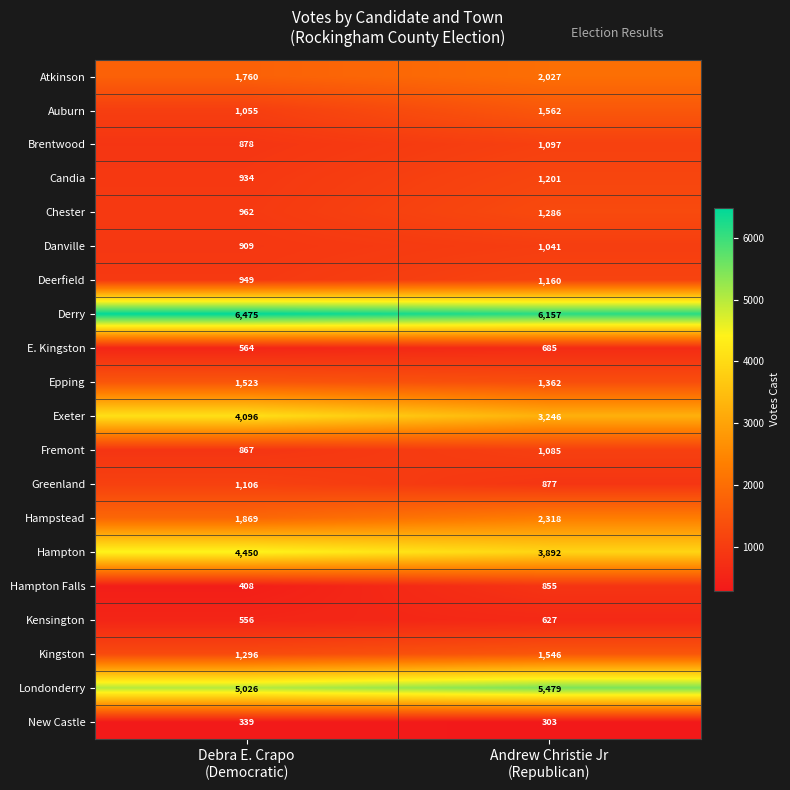

What is the difference between the maximum and minimum values in the Exeter series?

850